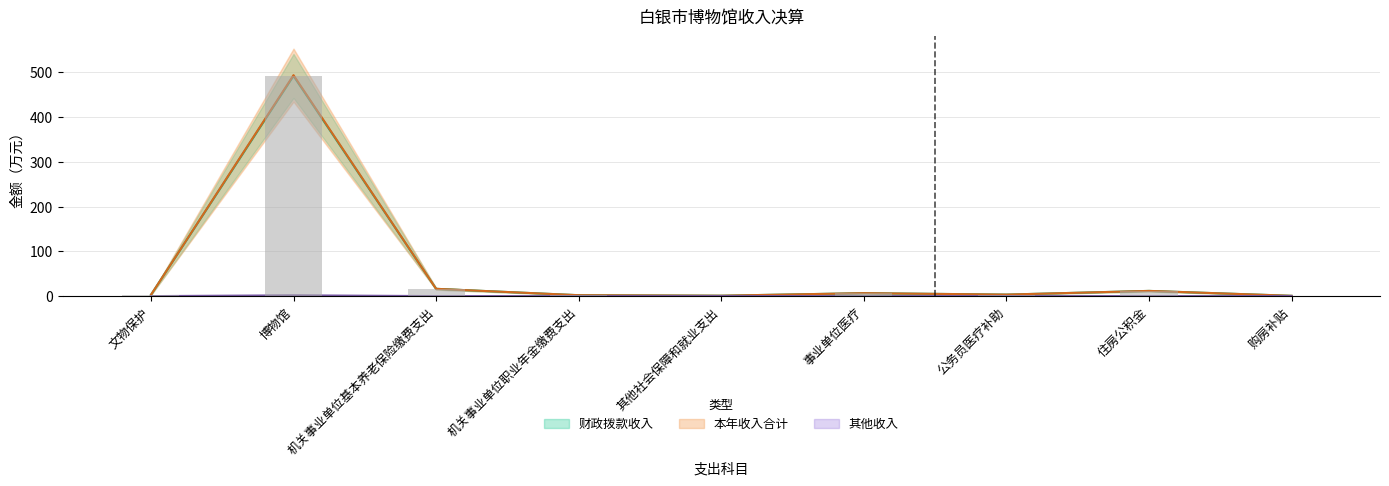

At which label is 财政拨款收入 closest to 246?

机关事业单位基本养老保险缴费支出